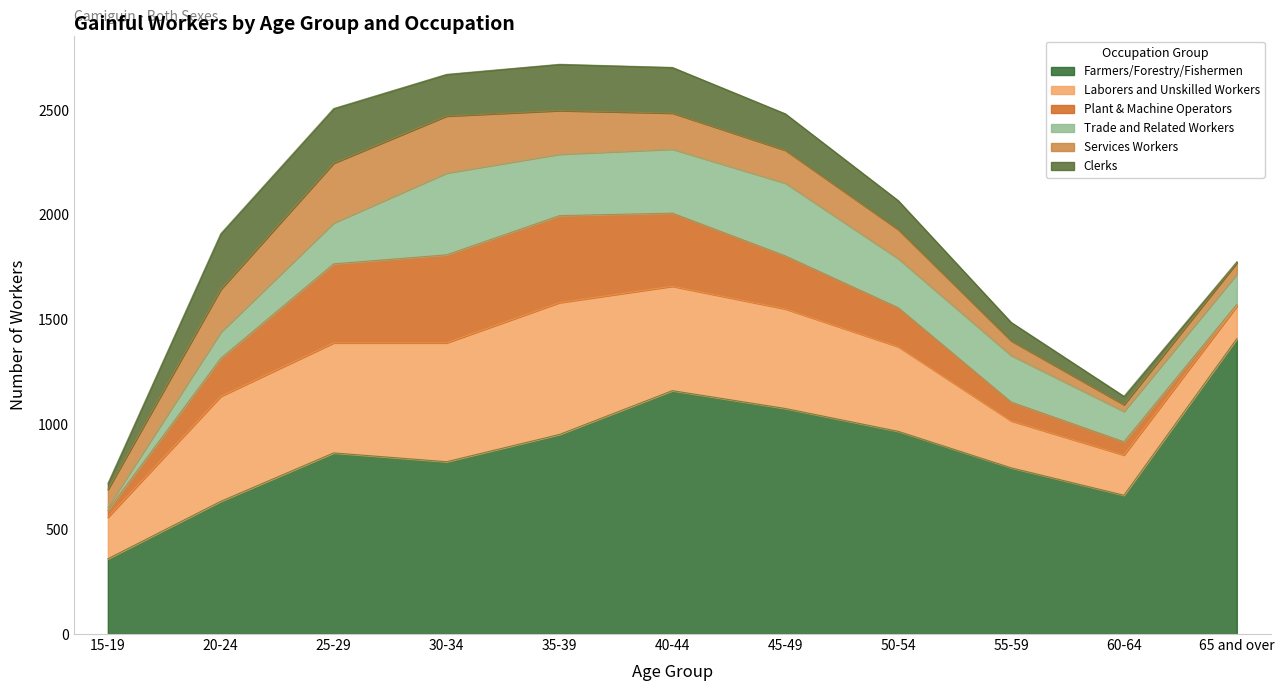

Which series has the largest total across all categories?

Farmers/Forestry/Fishermen